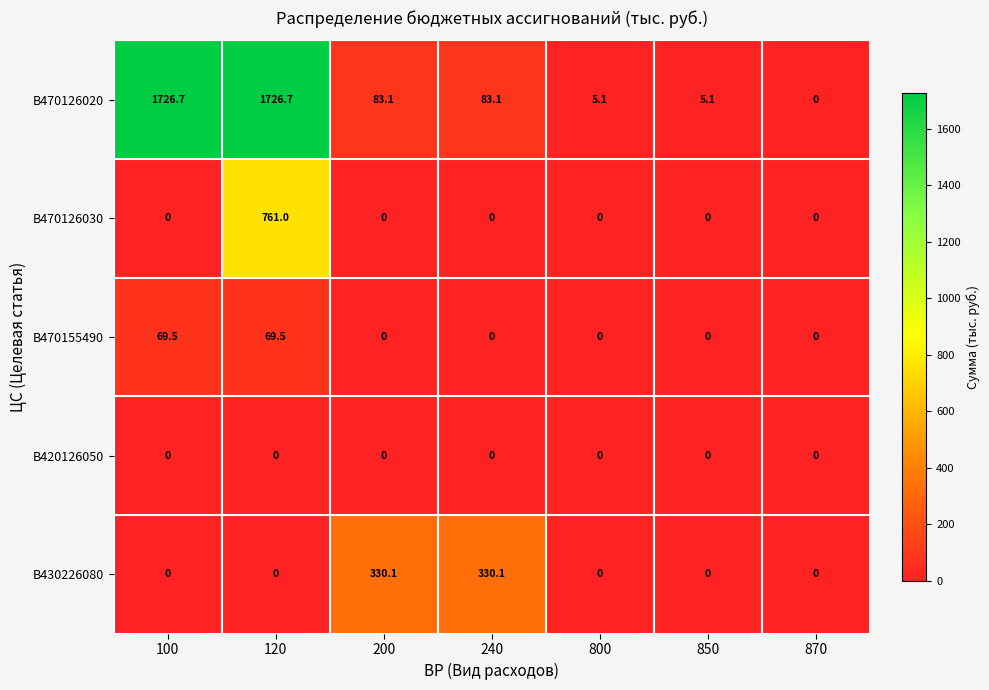

What is the difference between the maximum and second lowest values in the В470126030 series?

761.0